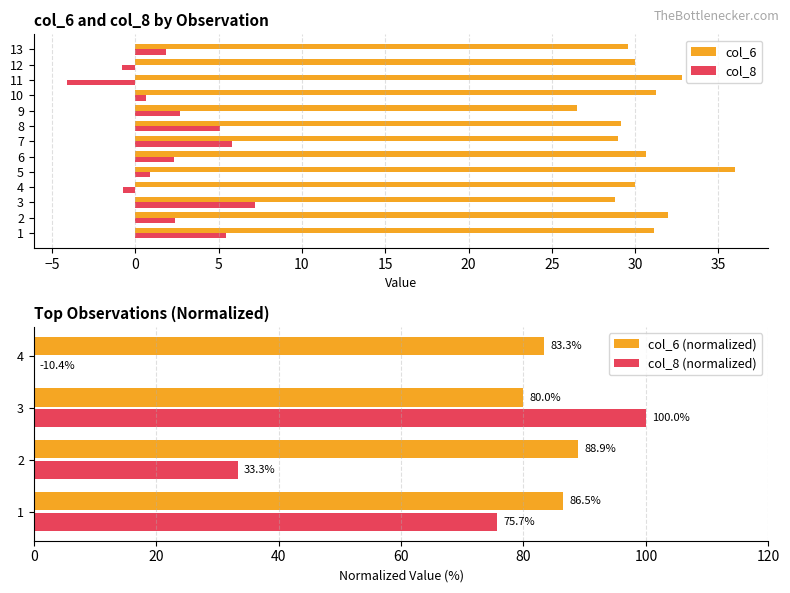

What is the minimum value for col_8?

-4.1